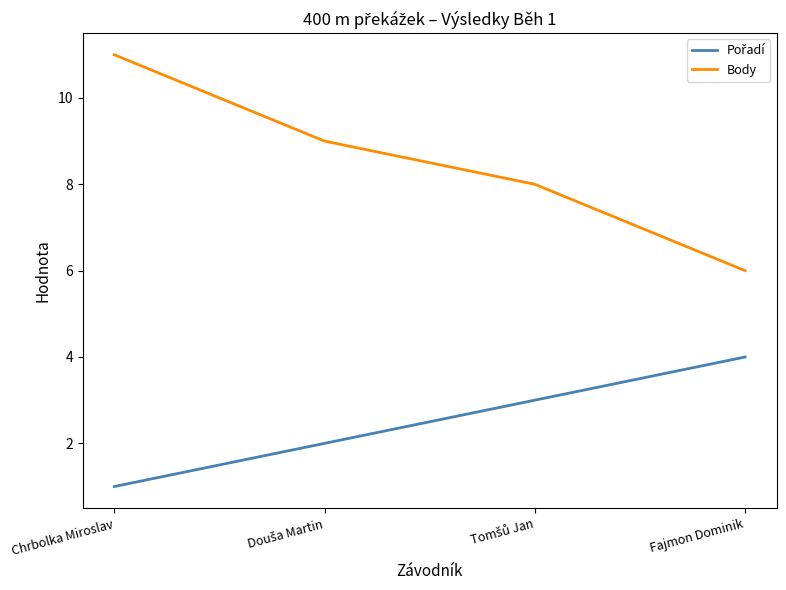

The value of Body at Chrbolka Miroslav is 18. True or false?

False